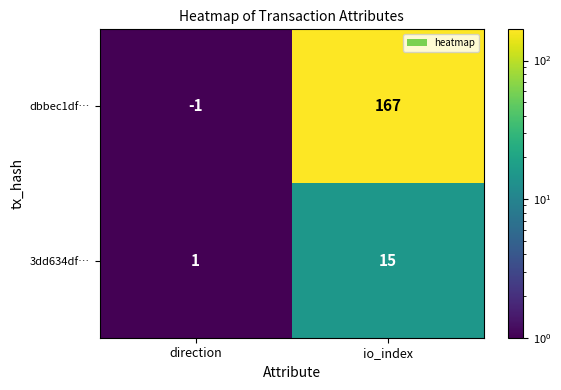

At direction, list the series in order from smallest to largest.

dbbec1df…, 3dd634df…